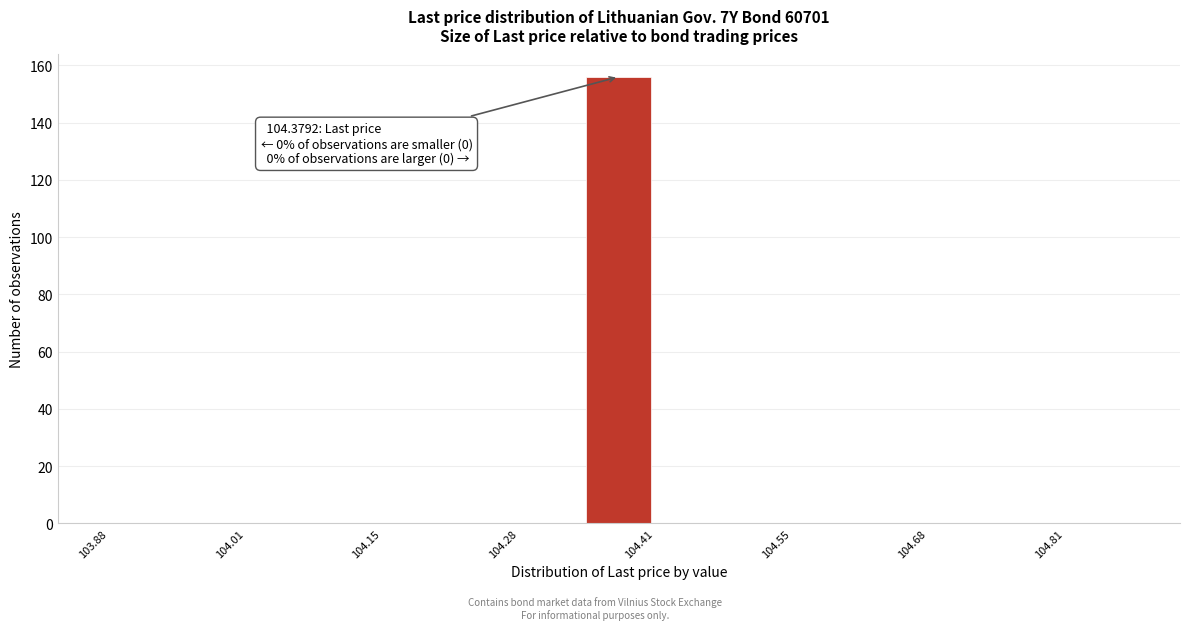

Around what value on the x-axis is the tallest bar? Give the approximate position of its centre, as read against the axis.

104.38